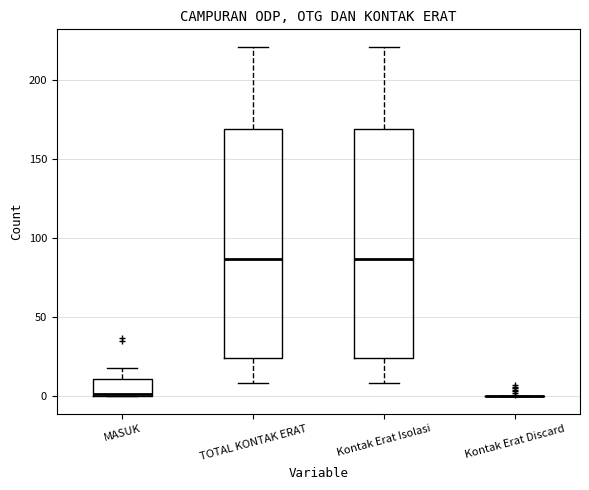

Where does the upper whisker of the box for TOTAL KONTAK ERAT end on the y-axis? The values are not printed on the chart, so give them approximately, as read against the axis.

220